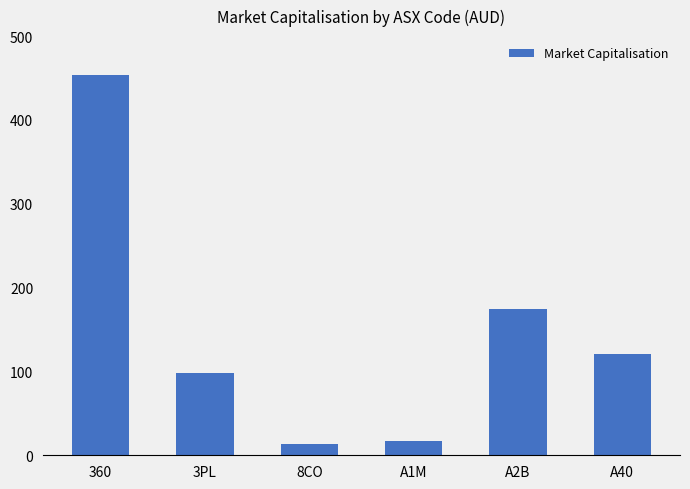

What is the change in value from 3PL to 8CO?

-84066728.8